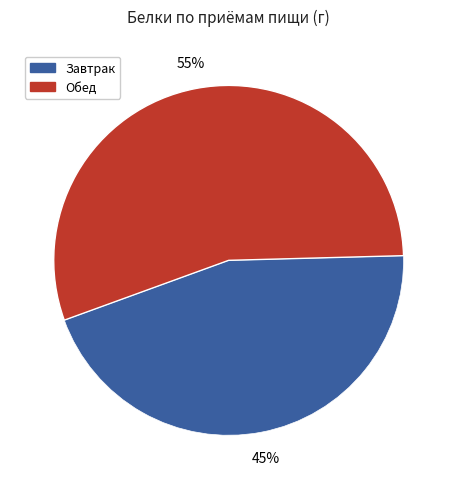

To the nearest percent, what is the average slice percentage?

50%